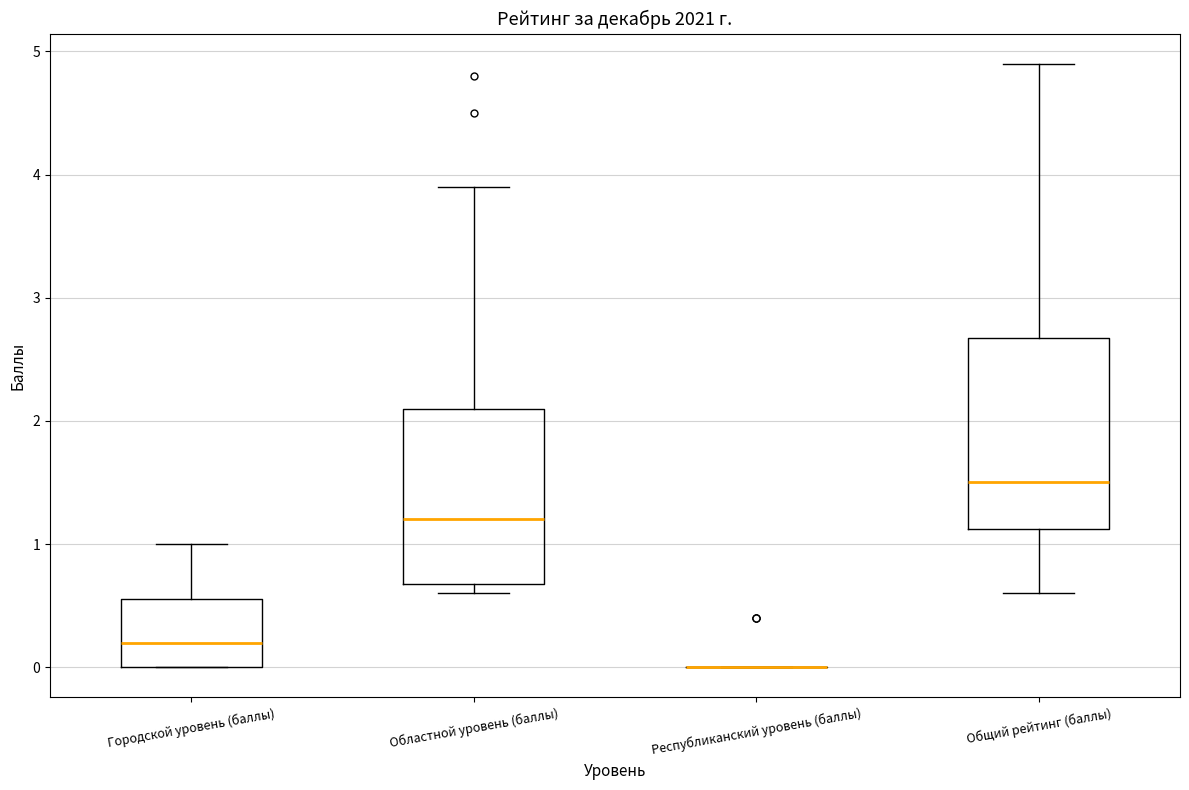

Which box is the tallest, from its lower edge to its upper edge?

Общий рейтинг (баллы)